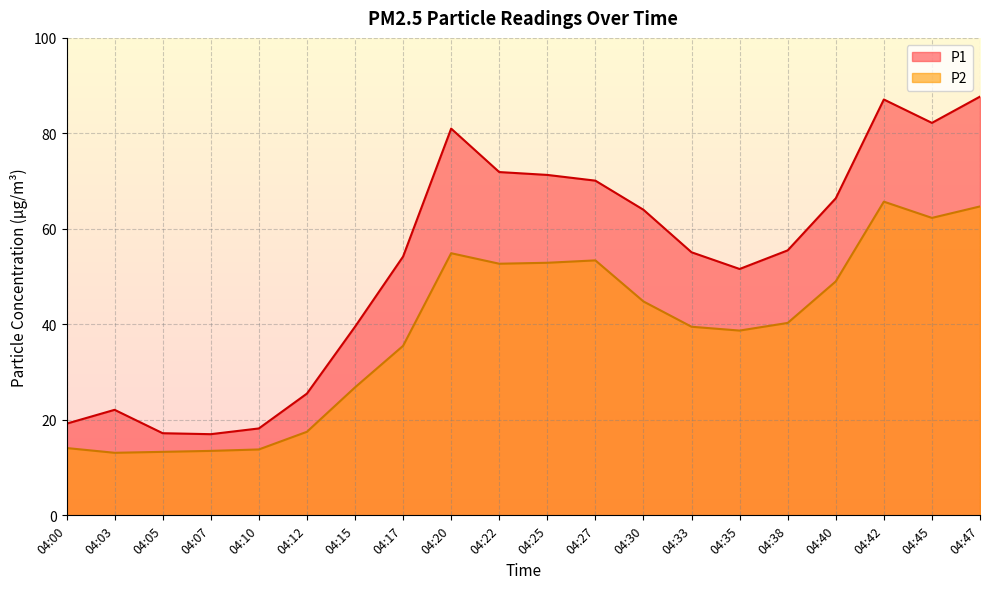

List the series in order of their overall mean, lowest first.

P2, P1